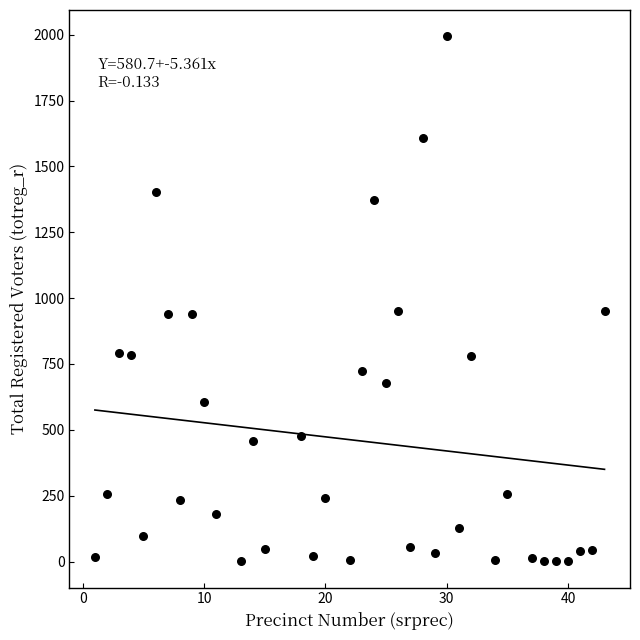

What is the range of Y values (max minus min)?

1993